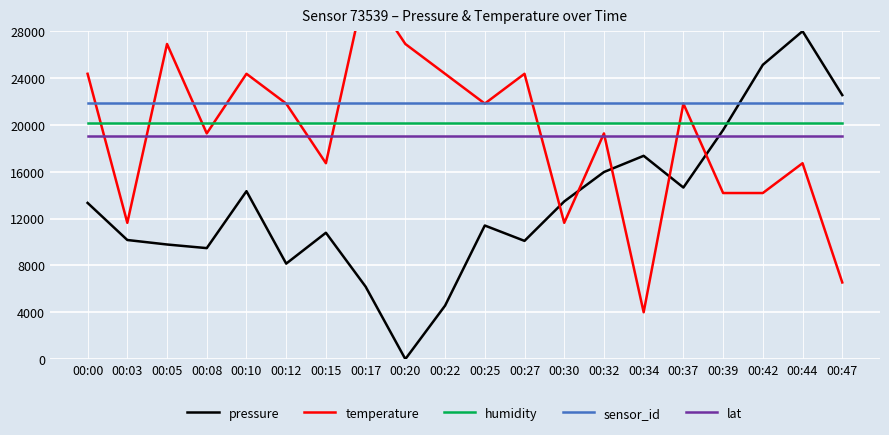

True or false: pressure has more than 0 points higher than both neighbors.

True